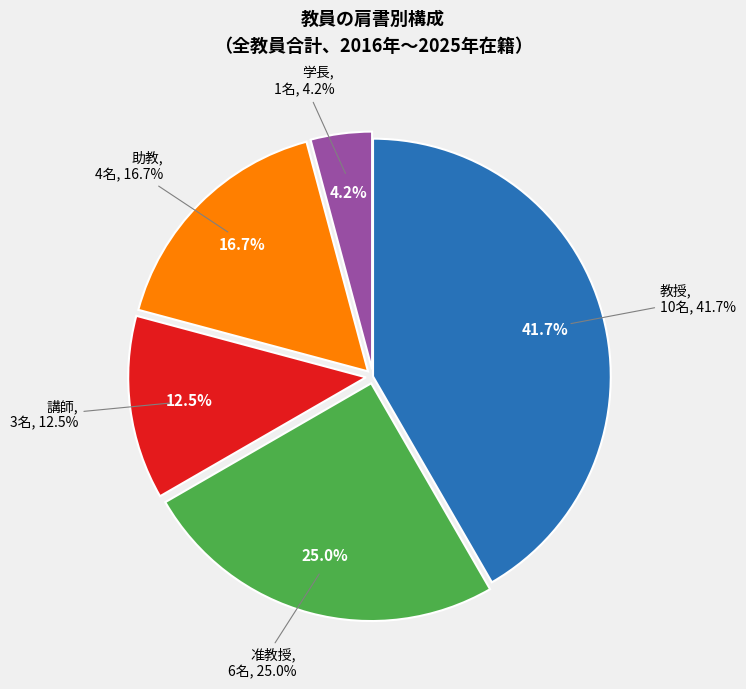

Is it true that 助教 is 3% of the pie?

False